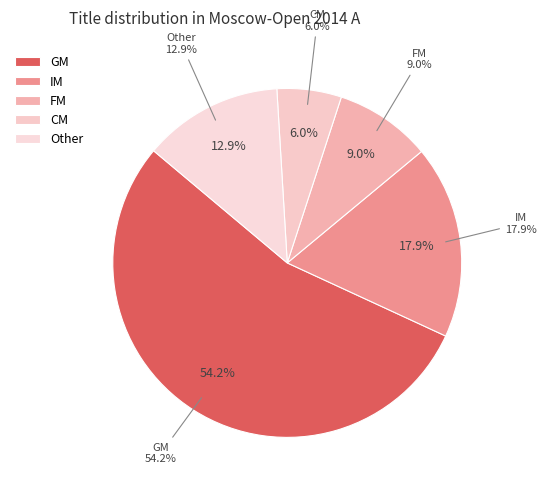

To the nearest percent, what percentage of the pie is Other?

13%